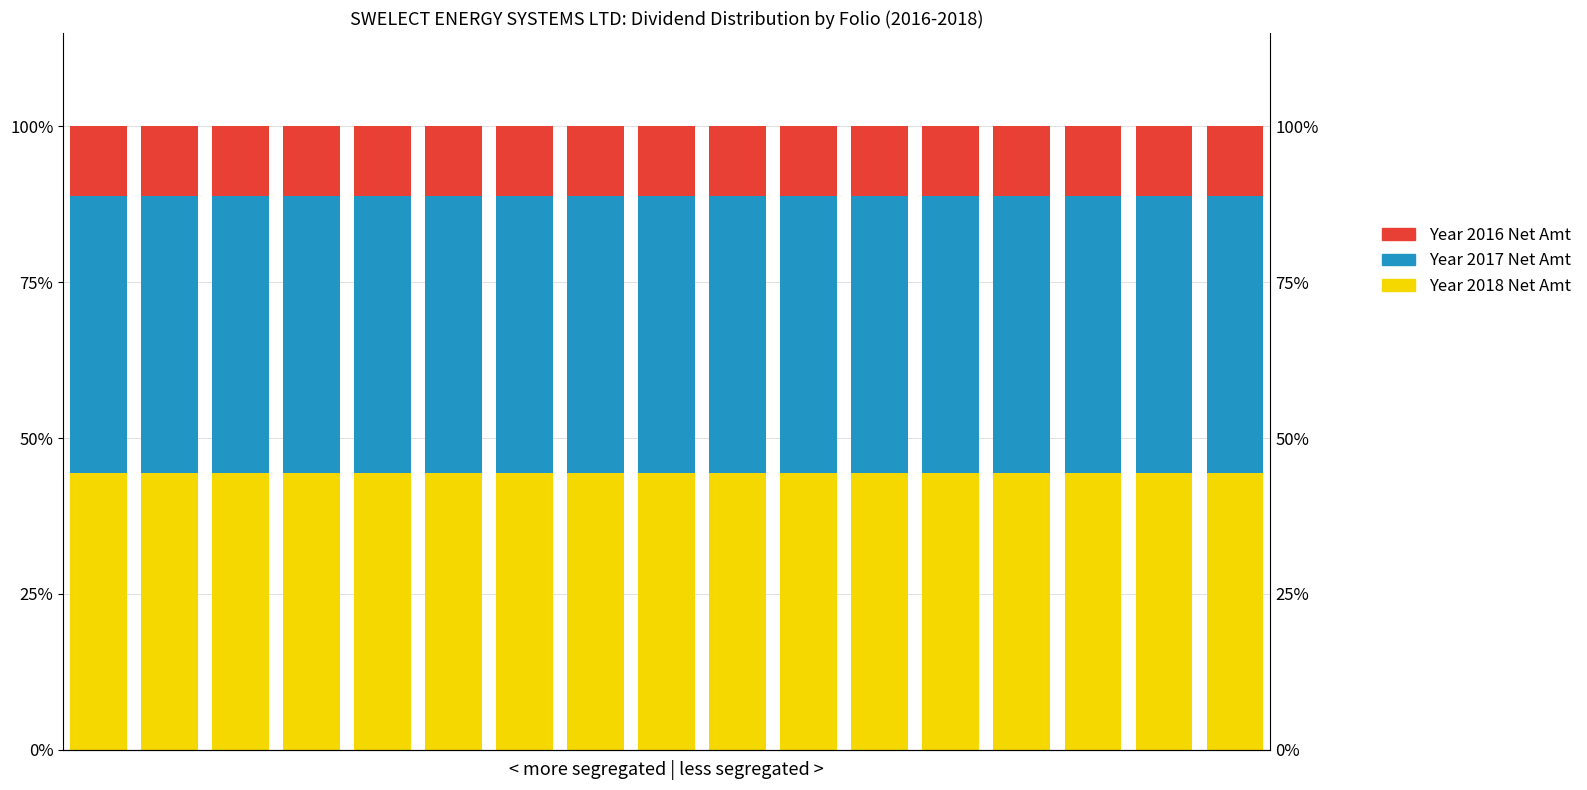

What is the sum of the Year 2018 Net Amt values at 12 and 9?

88.9